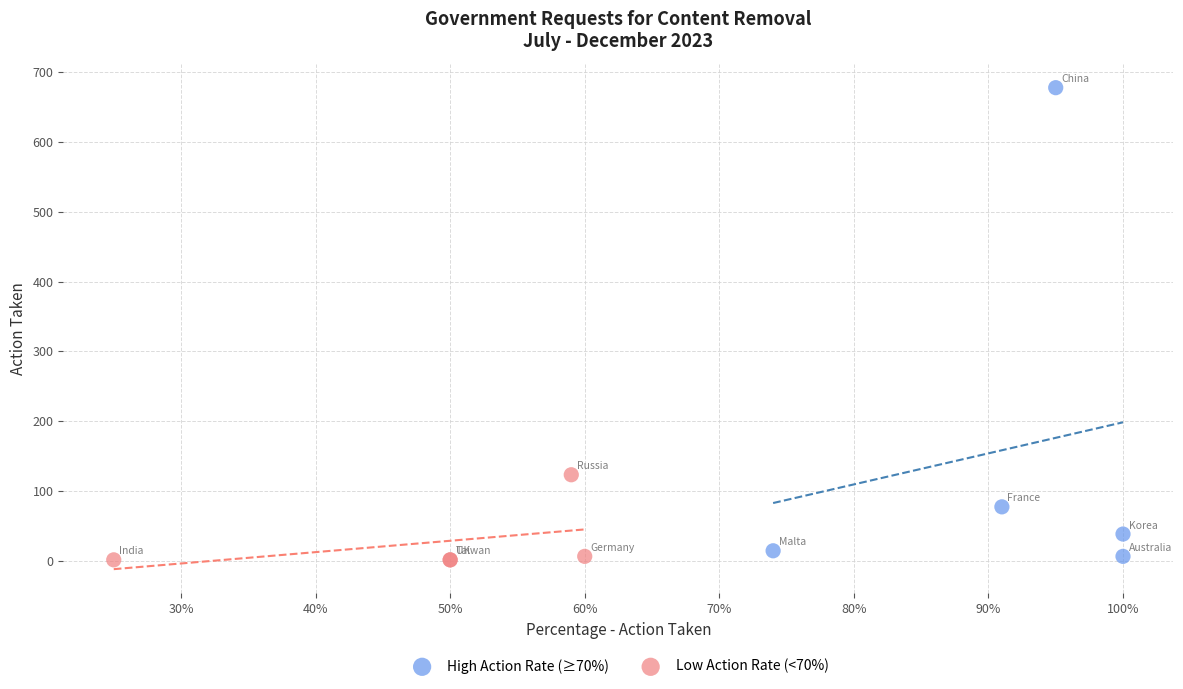

Which series has the largest Y range (max minus min)?

High Action Rate (≥70%)